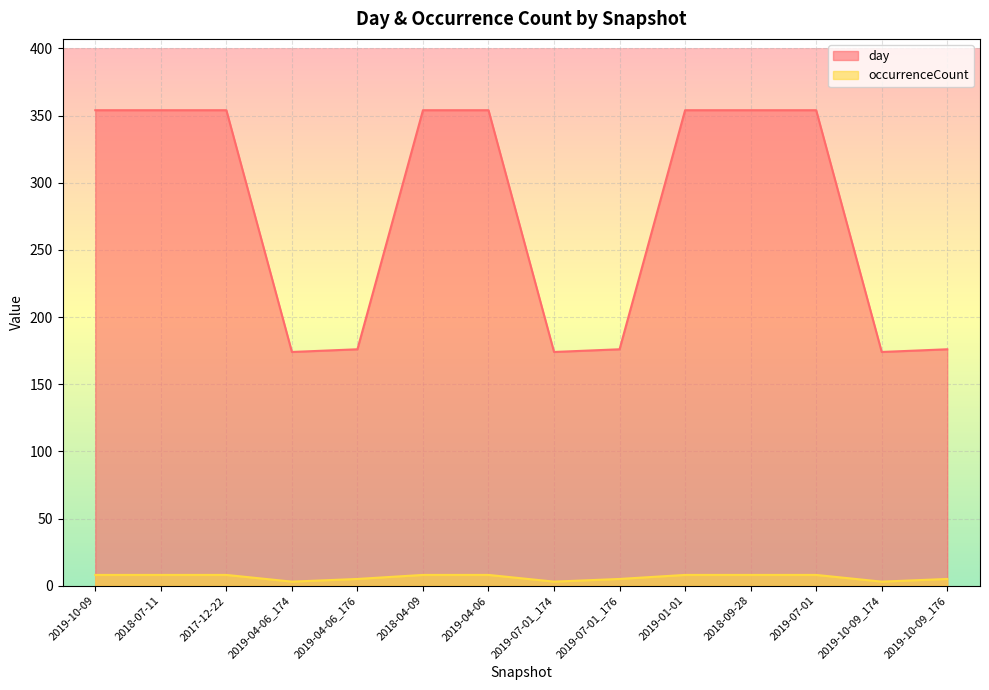

Reading right to left, transcribe all the data shown in this chart.

day: 2019-10-09_176=176	2019-10-09_174=174	2019-07-01=354	2018-09-28=354	2019-01-01=354	2019-07-01_176=176	2019-07-01_174=174	2019-04-06=354	2018-04-09=354	2019-04-06_176=176	2019-04-06_174=174	2017-12-22=354	2018-07-11=354	2019-10-09=354
occurrenceCount: 2019-10-09_176=5	2019-10-09_174=3	2019-07-01=8	2018-09-28=8	2019-01-01=8	2019-07-01_176=5	2019-07-01_174=3	2019-04-06=8	2018-04-09=8	2019-04-06_176=5	2019-04-06_174=3	2017-12-22=8	2018-07-11=8	2019-10-09=8